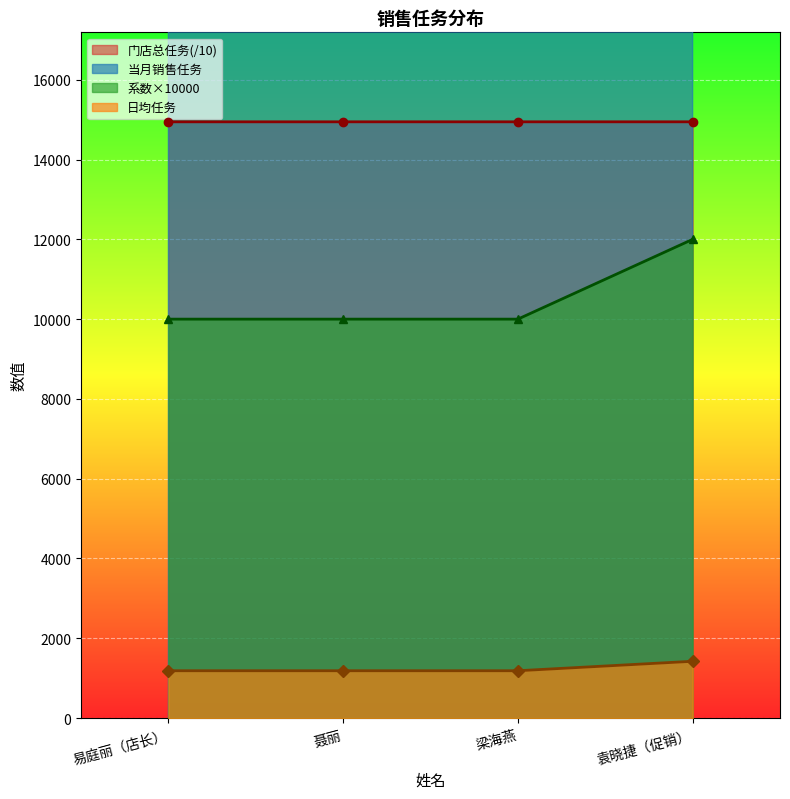

At which category does the chart reach its peak across all series?

袁晓捷（促销）